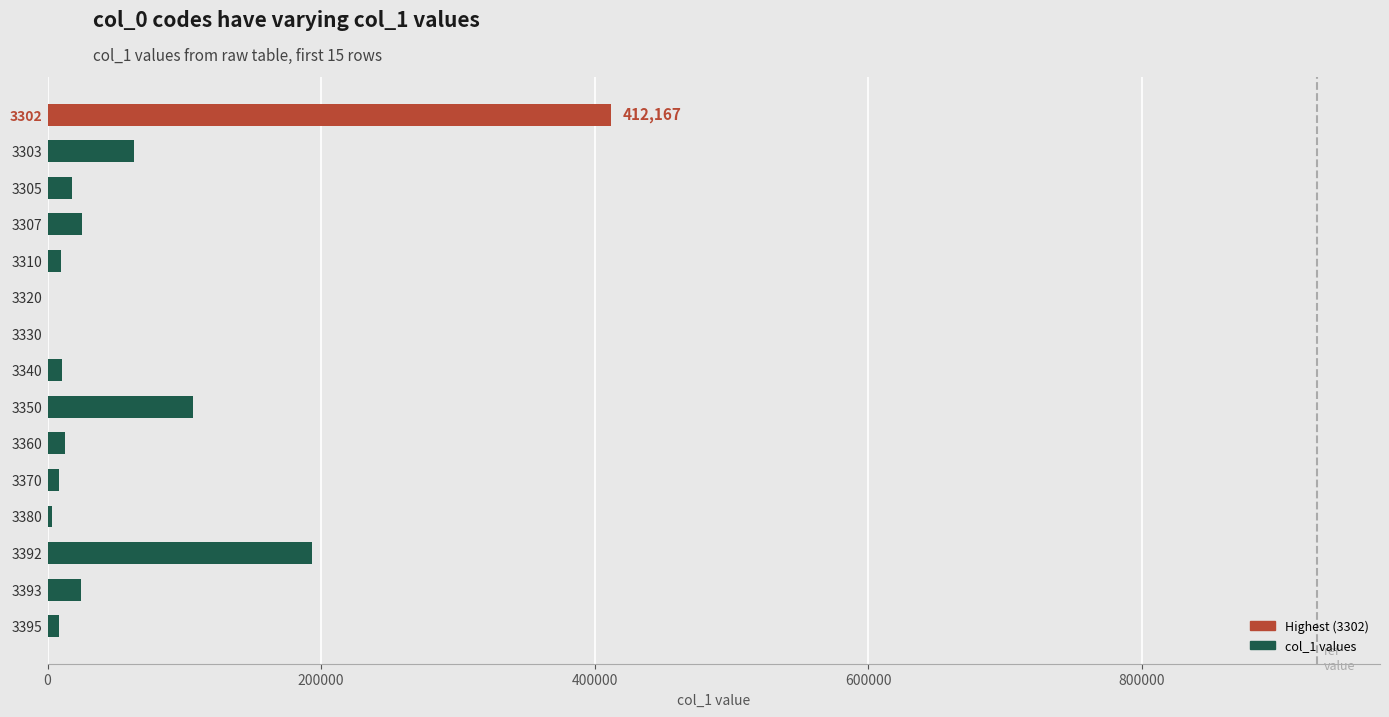

What is the maximum value shown in the chart?

412167